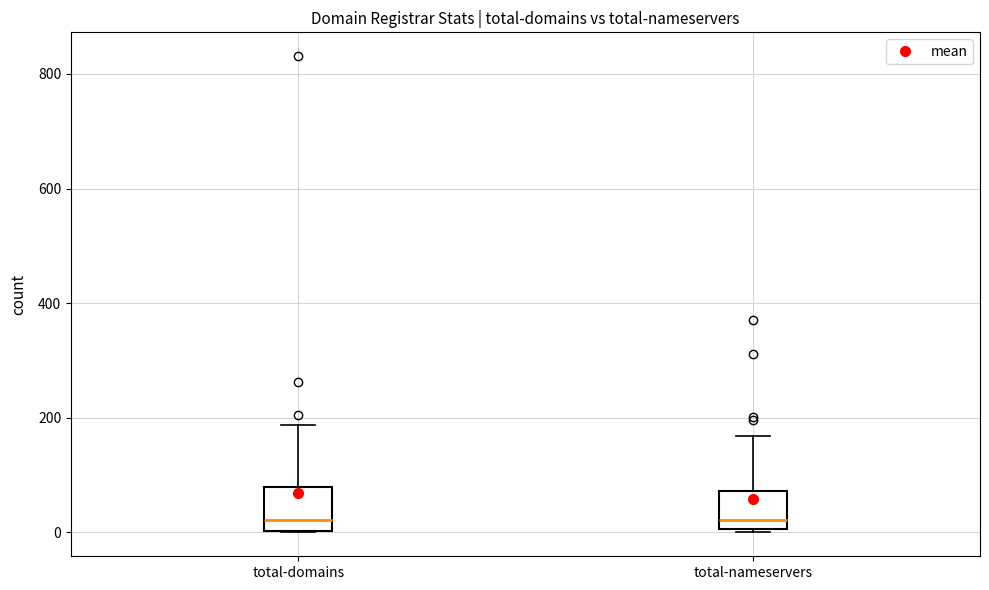

Reading left to right, read every box against the y-axis: the position of its median line, the range the box covers, and the ends of its whiskers. The values are not printed on the chart, so give them approximately, as read against the axis.

total-domains: median 20, box 0 to 80, whiskers 0 to 180
total-nameservers: median 20, box 0 to 80, whiskers 0 to 160